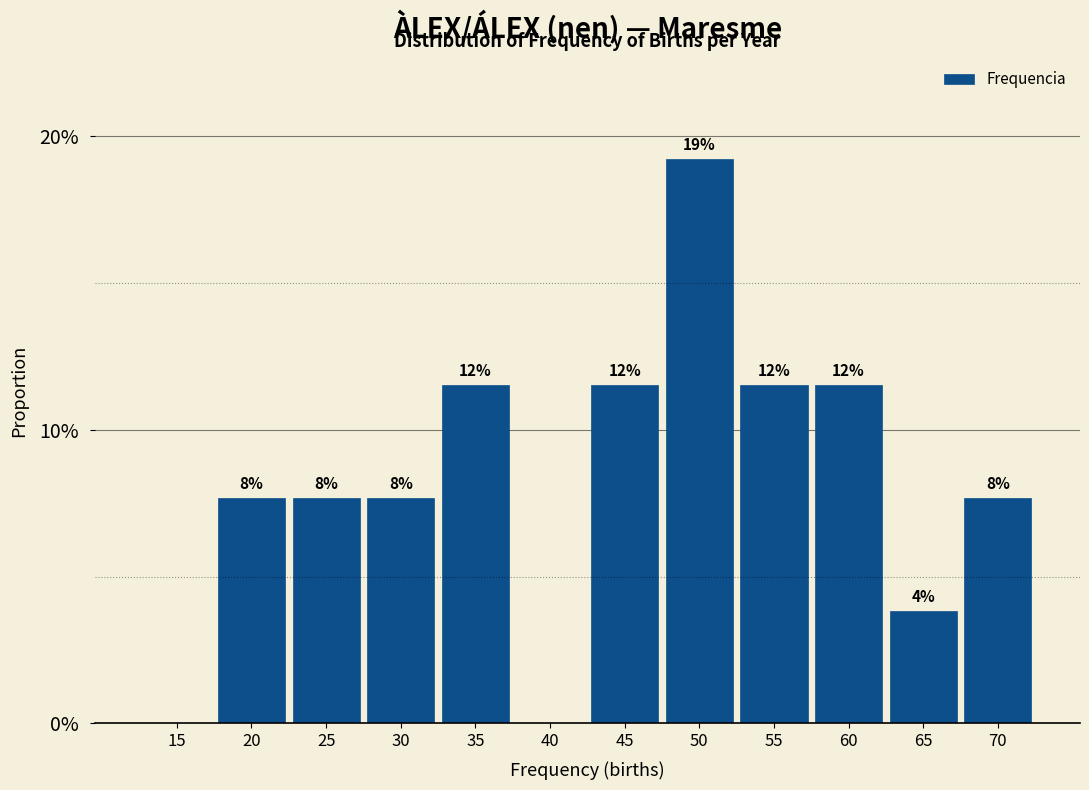

Are the bars horizontal?

No